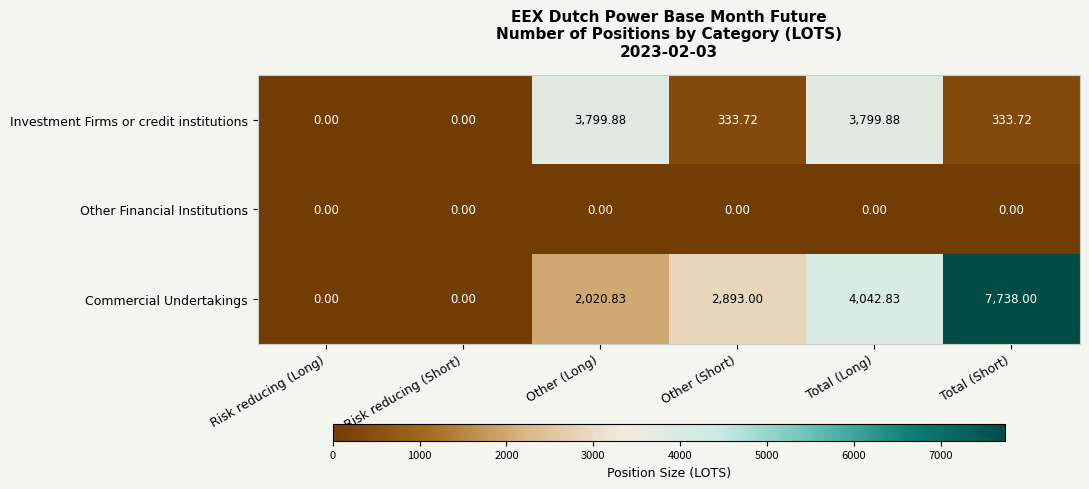

Which series has the largest range (max minus min)?

Commercial Undertakings